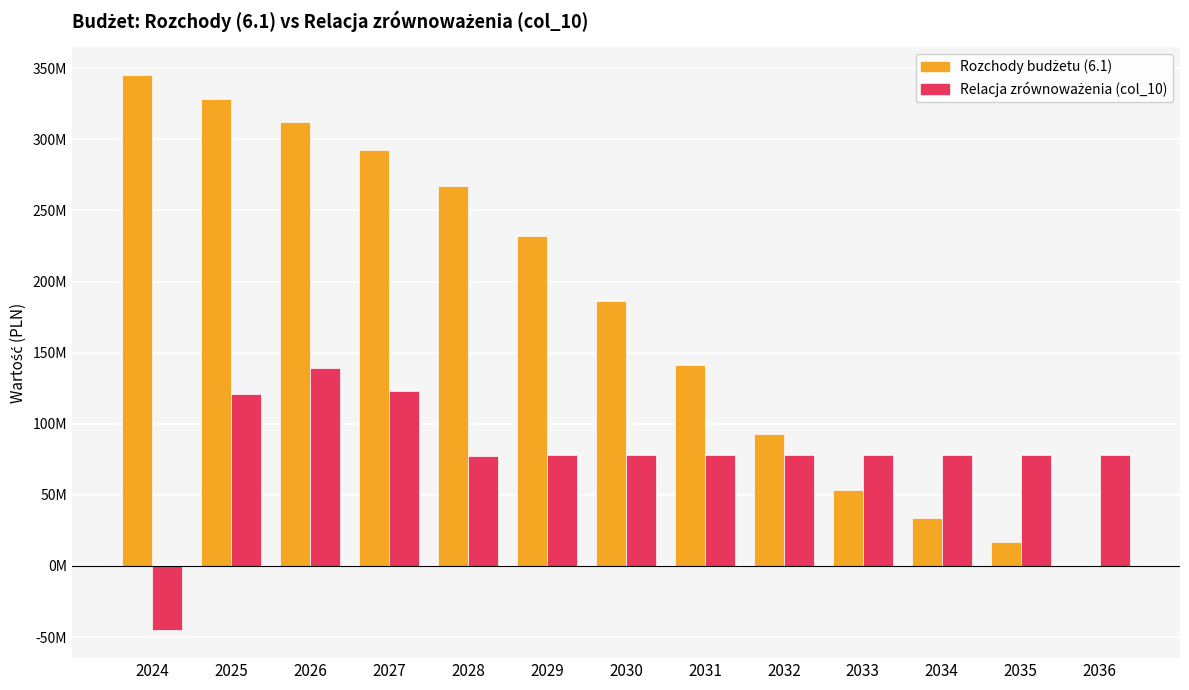

Does the chart contain stacked bars?

No